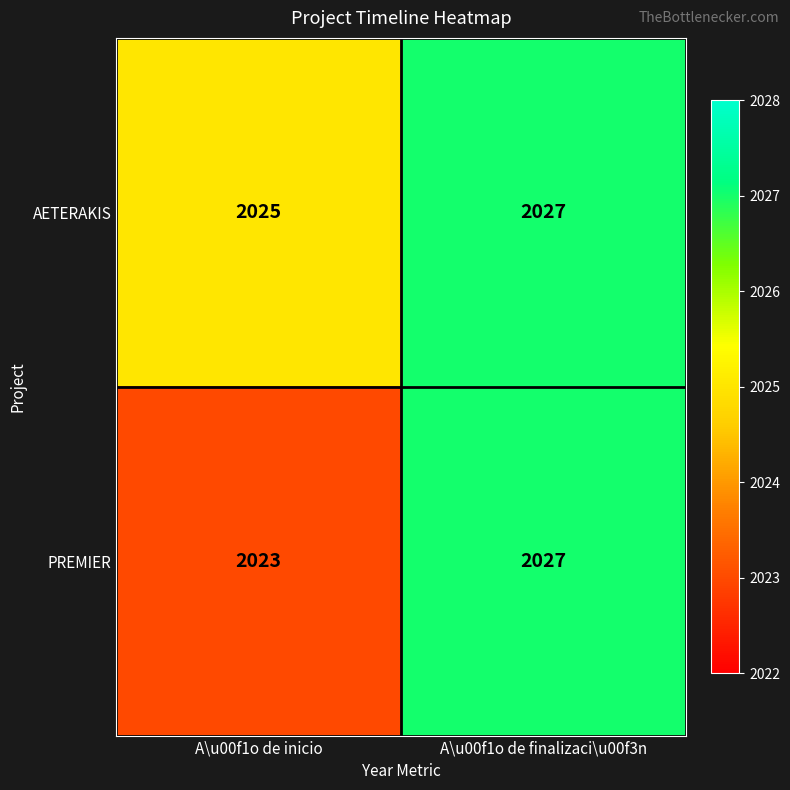

Between A\u00f1o de inicio and A\u00f1o de finalizaci\u00f3n, which series saw the biggest shift?

PREMIER